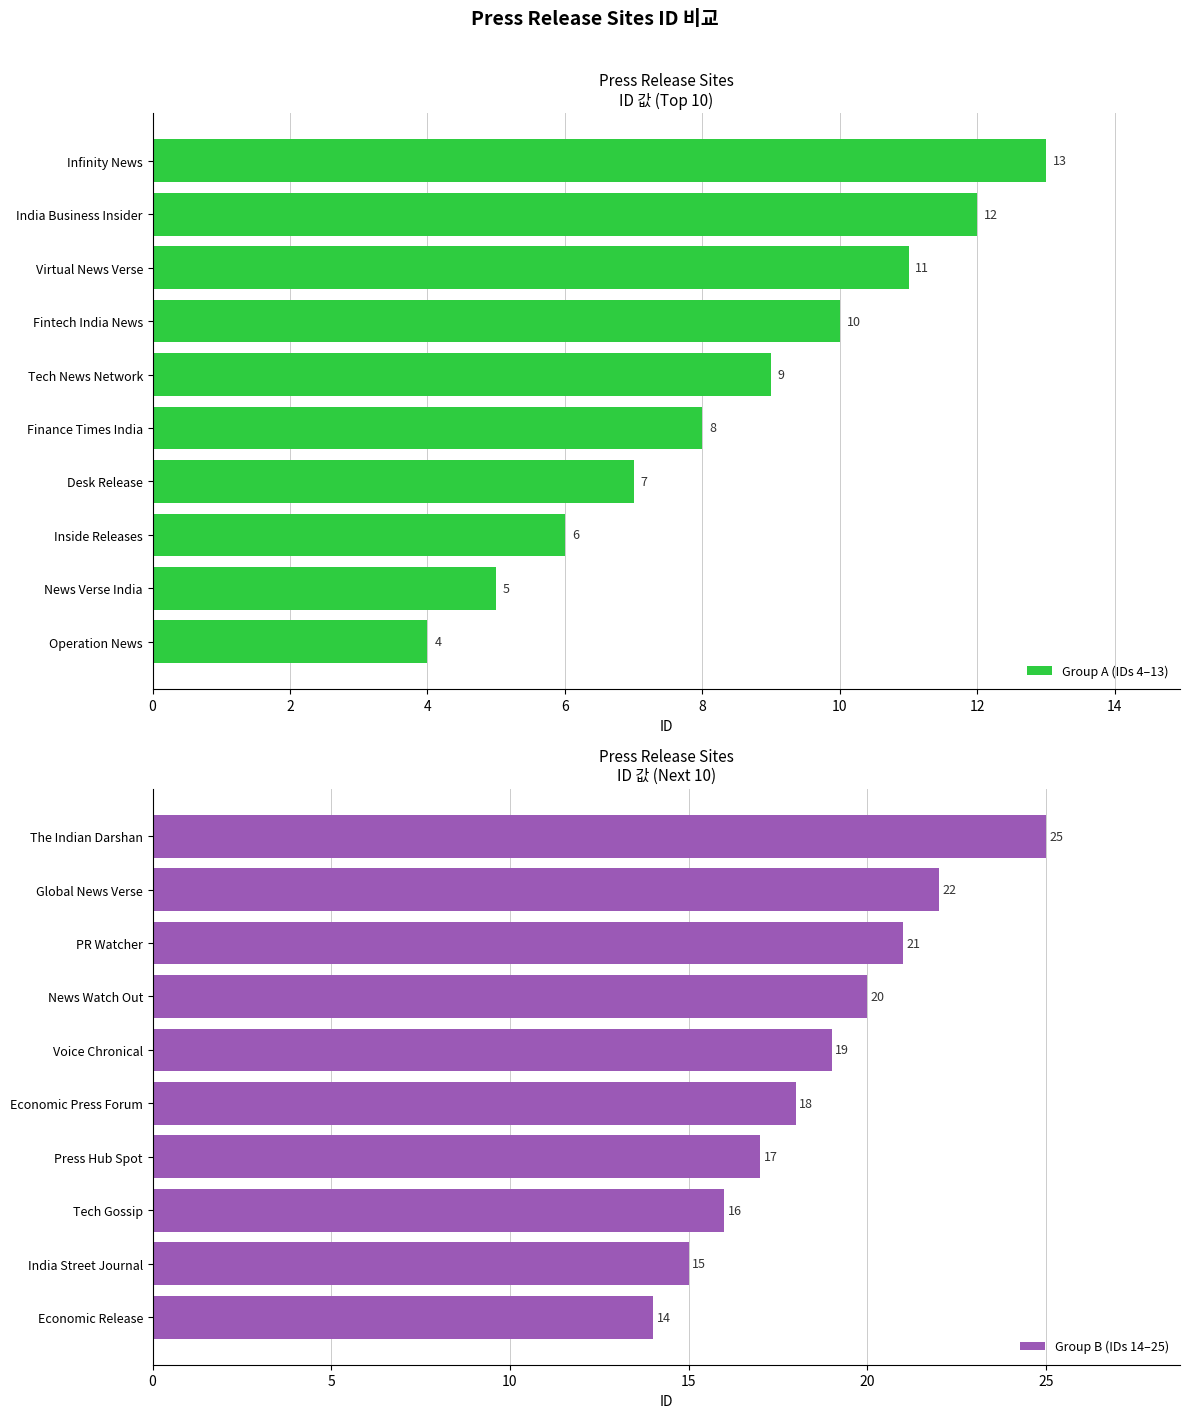

Reading left to right, extract all data points from this chart.

Group A (IDs 4–13): 4	5	6	7	8	9	10	11	12	13
Group B (IDs 14–25): 14	15	16	17	18	19	20	21	22	25